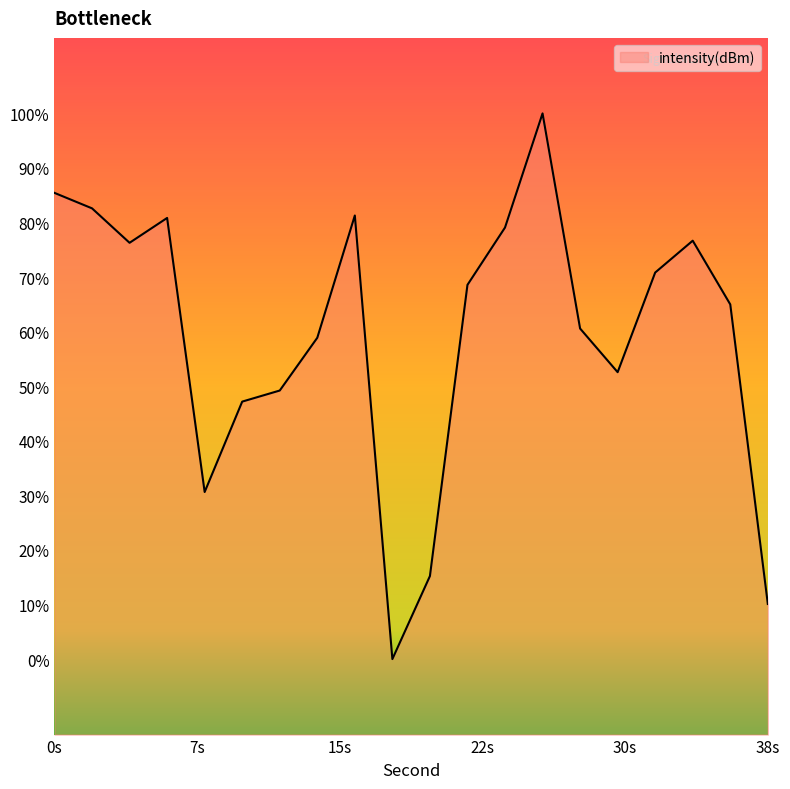

True or false: the data shows -125.3 at 34.

True